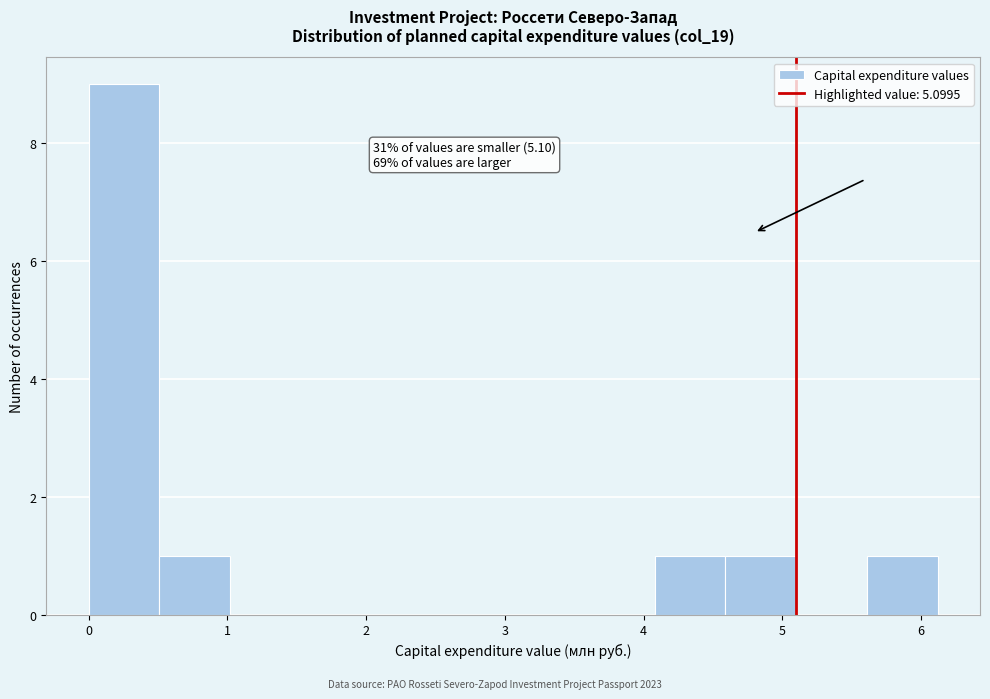

Over which range of the x-axis is the bar tallest?

0.0 to 0.5